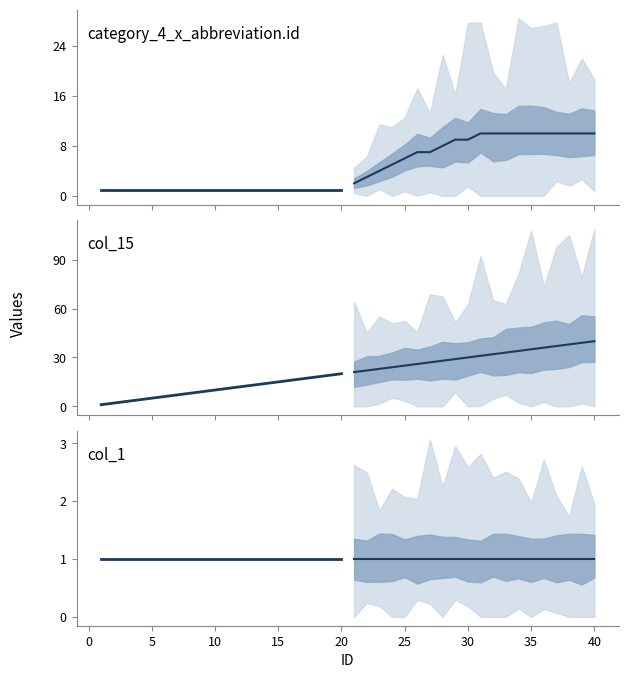

What is the difference between the maximum and minimum values in the category_4_x_abbreviation.id proj series?

8